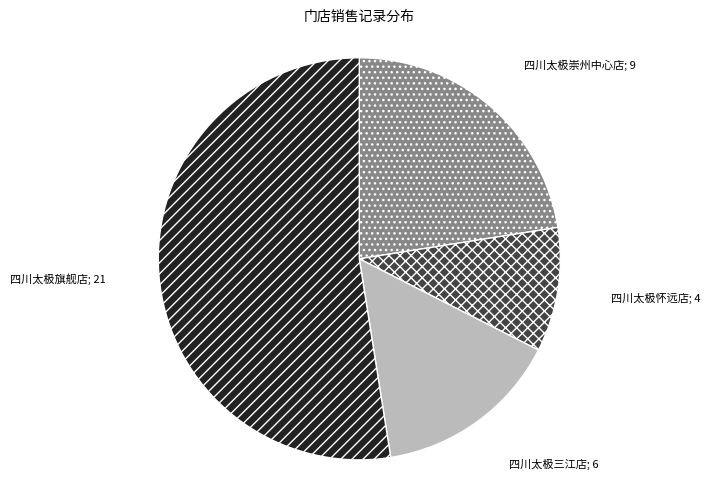

Is there a majority slice in this chart?

Yes